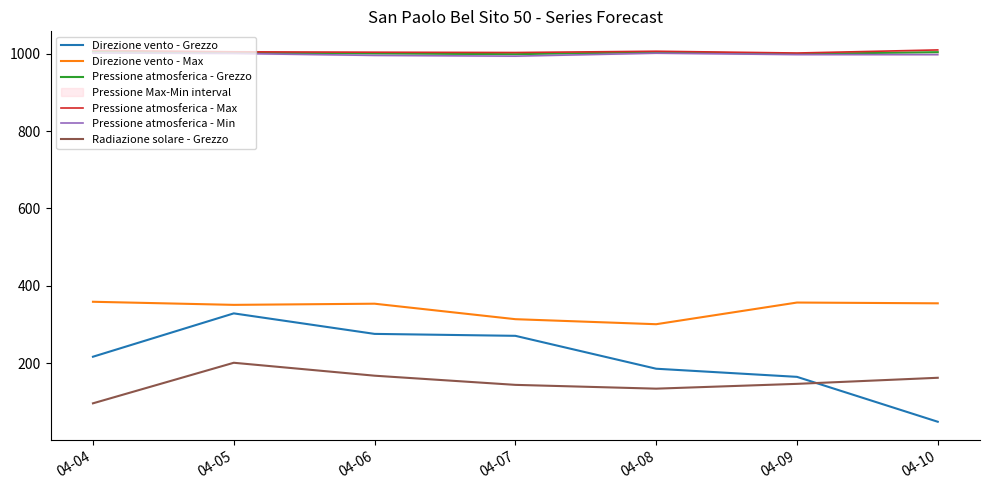

Between 04-07 and 04-09, which is larger?

04-07